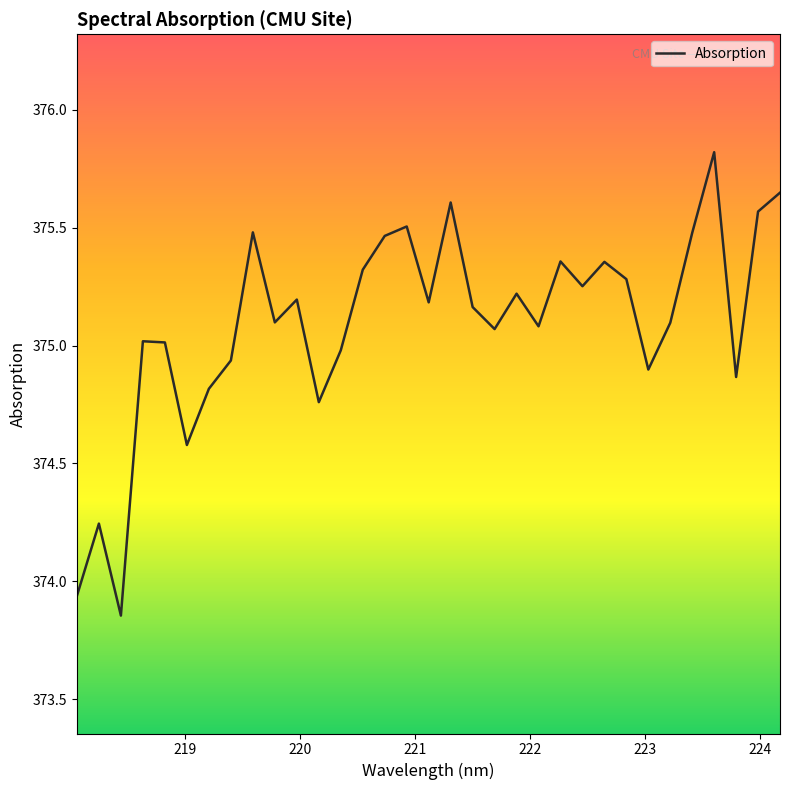

What is the difference between the maximum and minimum values?

2.0